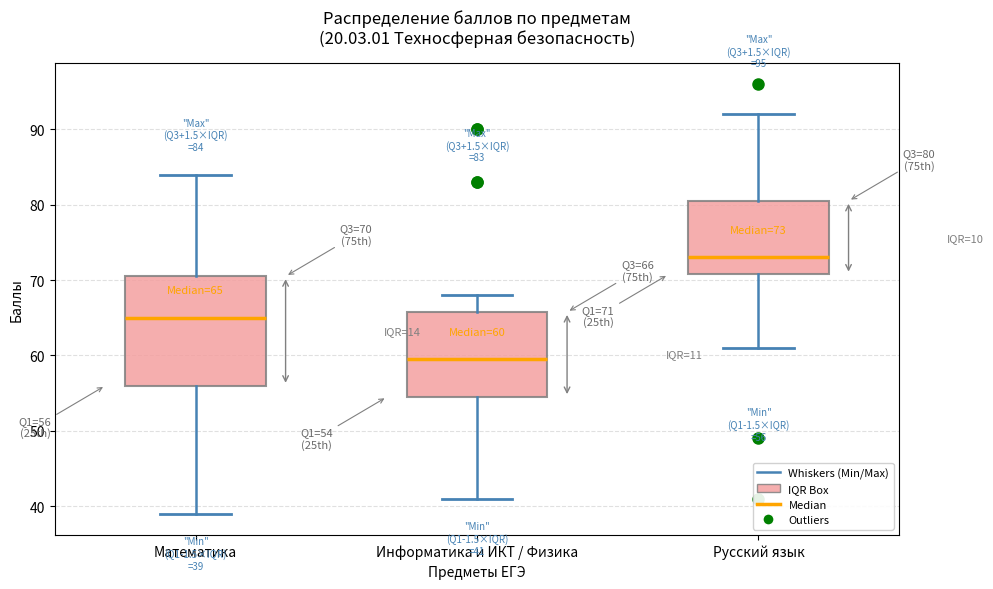

Comparing the boxes themselves (not the whiskers), which one is the tallest?

Математика